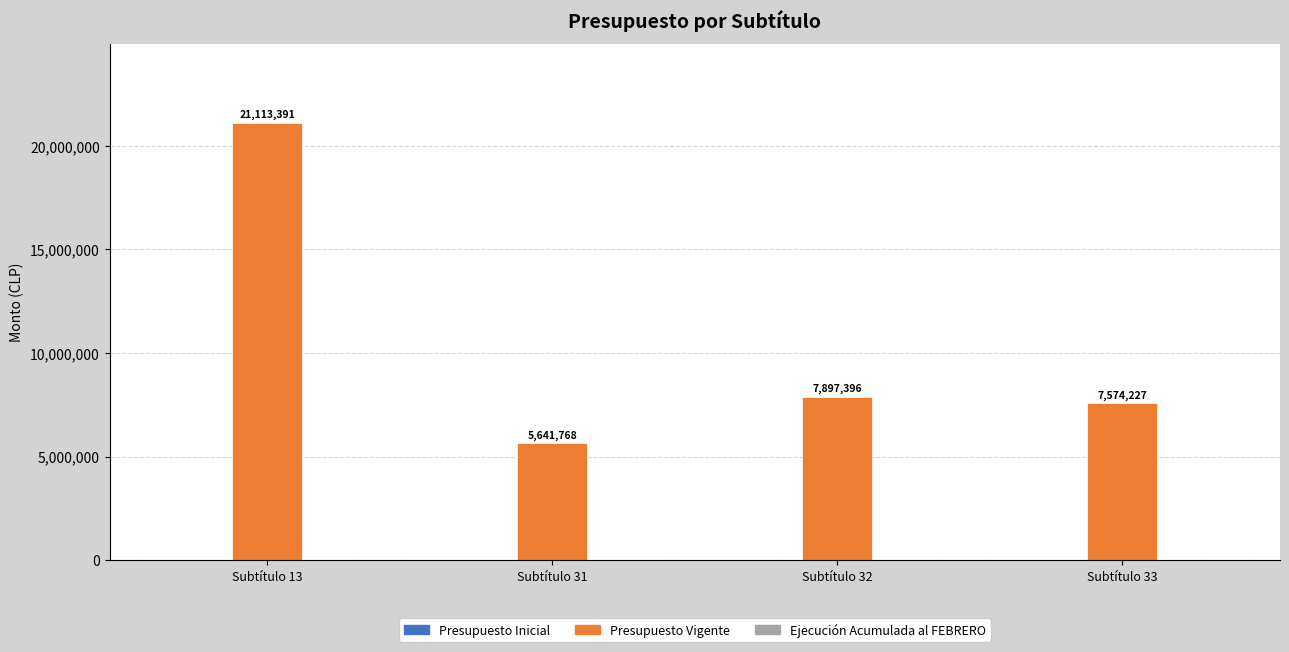

Reading left to right, extract all data points from this chart.

Subtítulo 13=21113391	Subtítulo 31=5641768	Subtítulo 32=7897396	Subtítulo 33=7574227